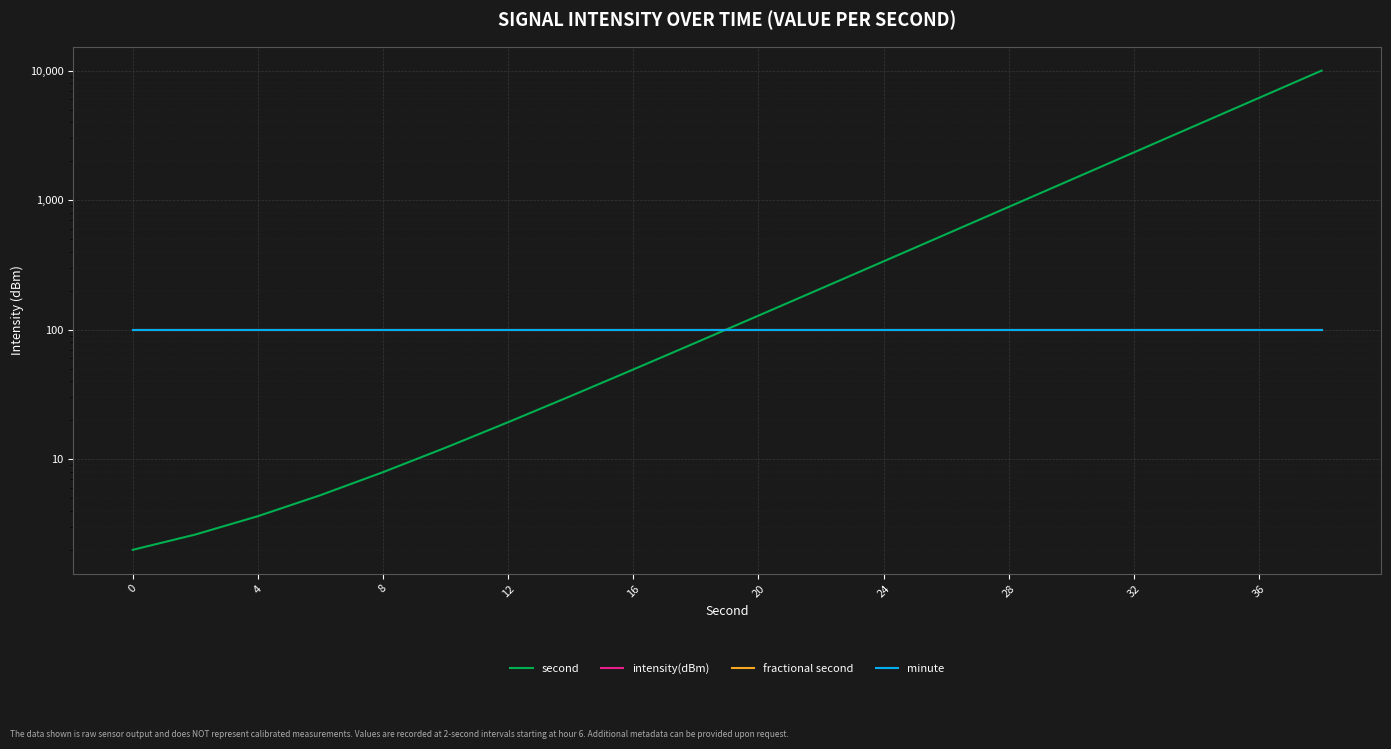

True or false: second has more than 2 points higher than both neighbors.

False